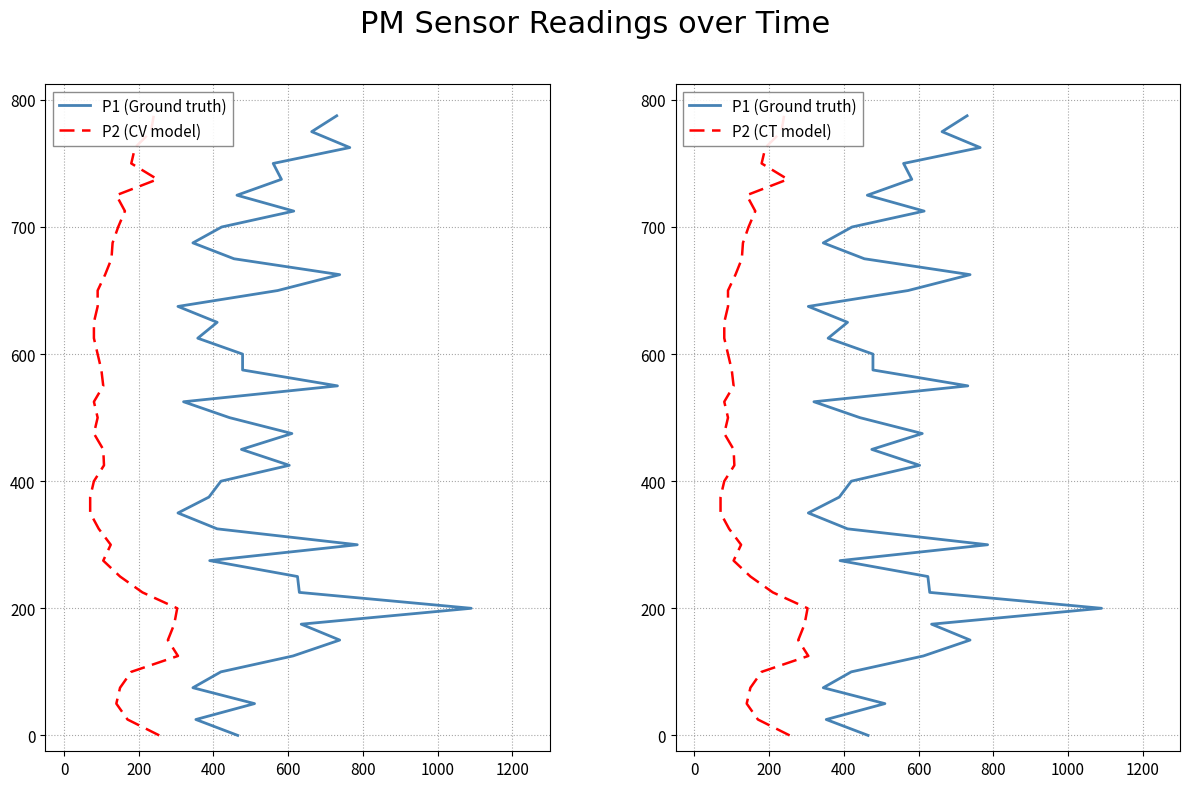

Which series has the widest spread of values?

P1 (Ground truth)